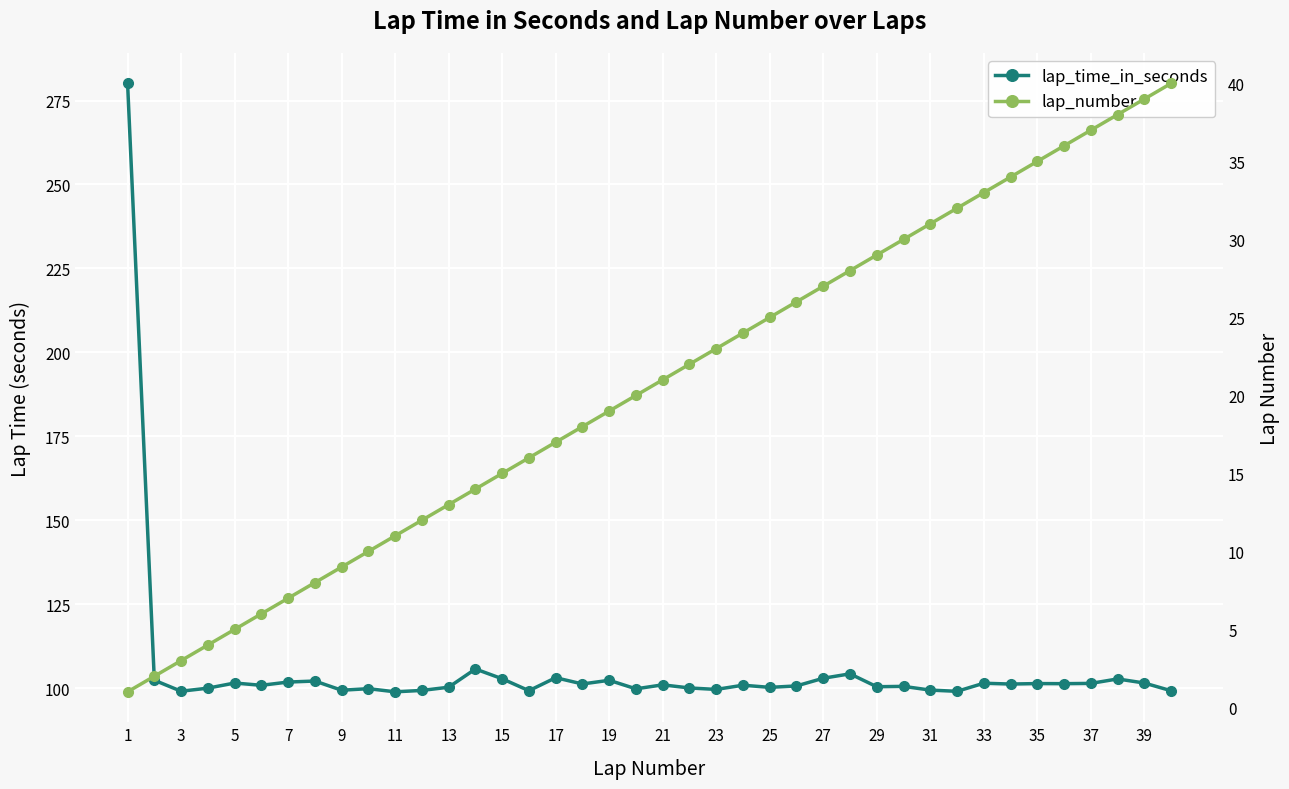

What is the value of the lap_time_in_seconds point at the 36th from the left?

101.3